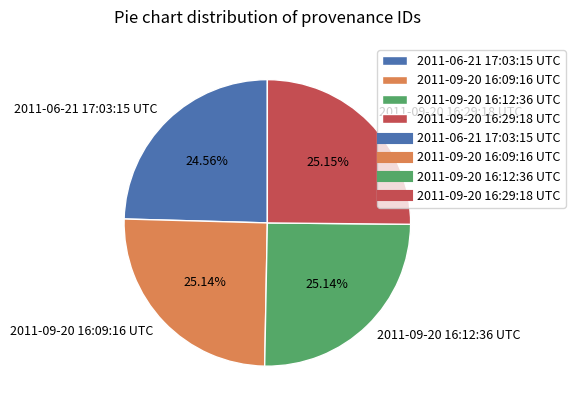

What percentage do 2011-09-20 16:29:18 UTC and 2011-06-21 17:03:15 UTC together represent?

49.7%